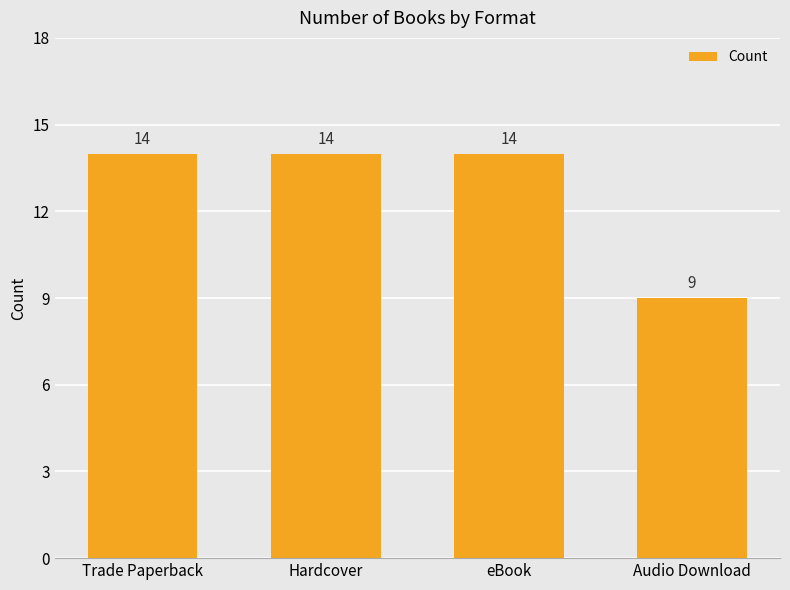

How many data points does each series have?

4